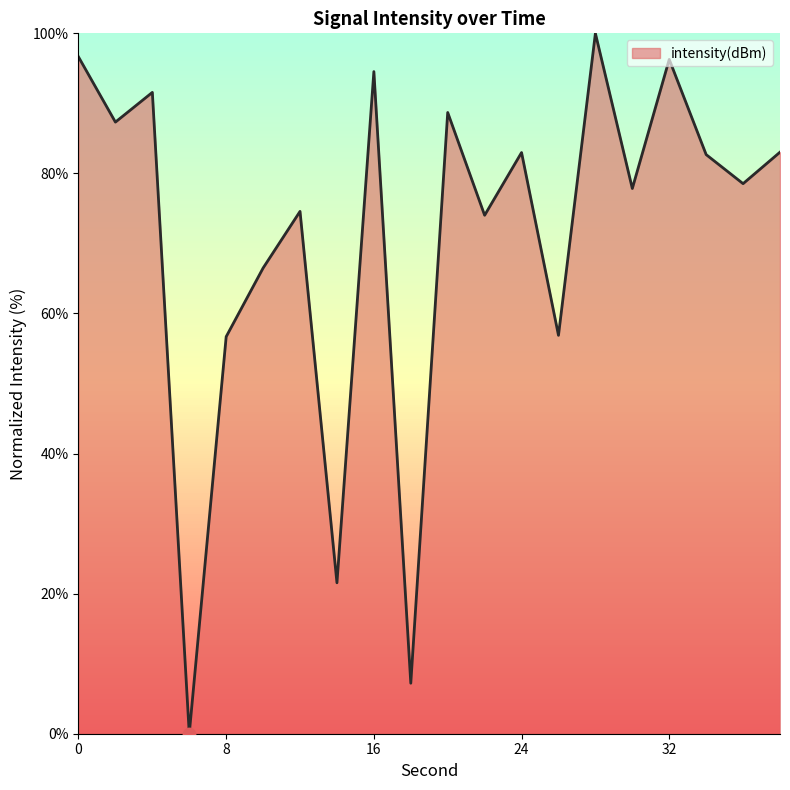

What is the difference between the maximum and minimum values?

100.0